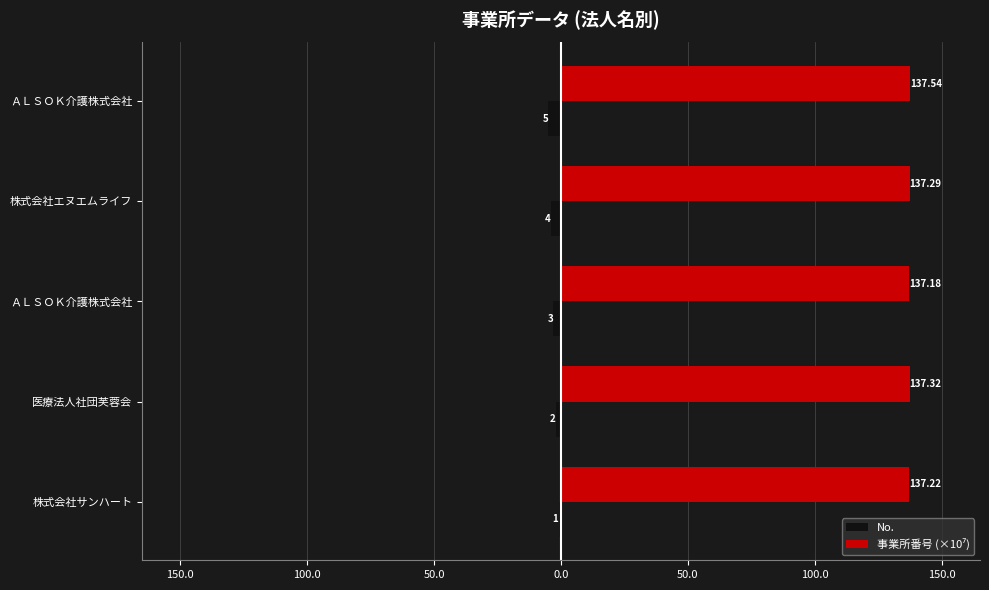

List the series in order of their peak value, highest first.

事業所番号 (×10⁷), No.